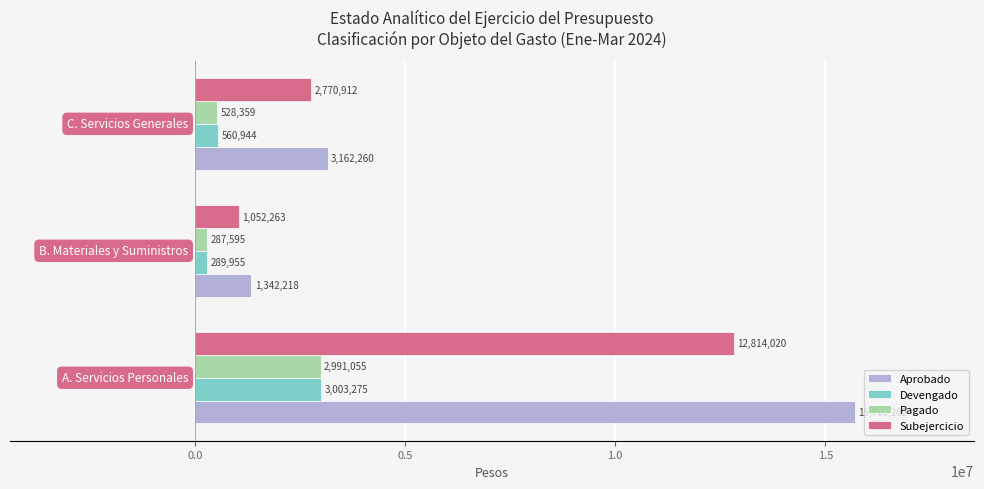

List the series in order of their peak value, highest first.

Aprobado, Subejercicio, Devengado, Pagado